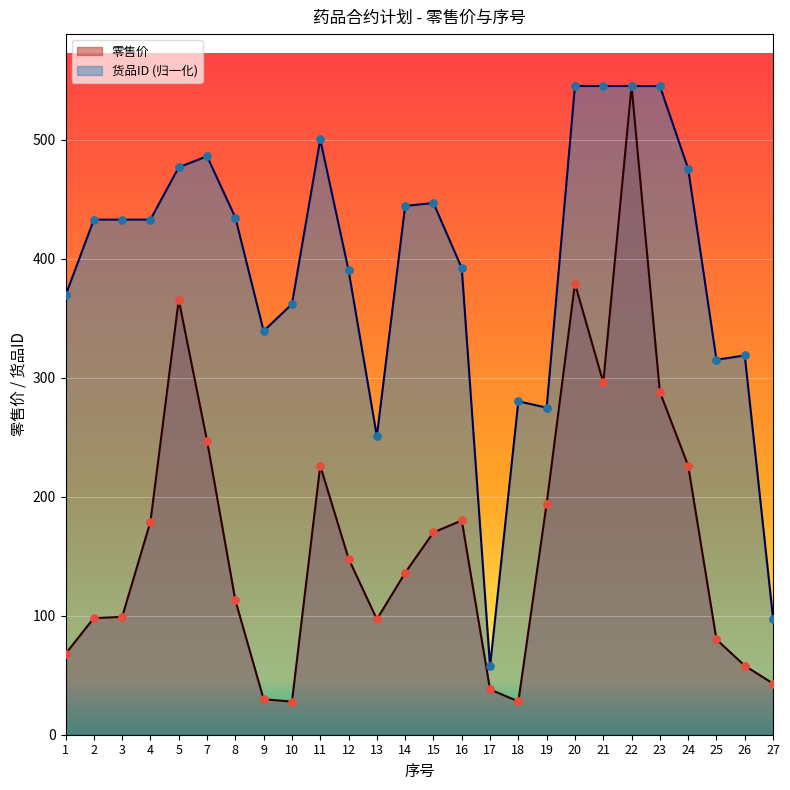

Is the value of 零售价 at 20 greater than the value of 货品ID at 25?

Yes